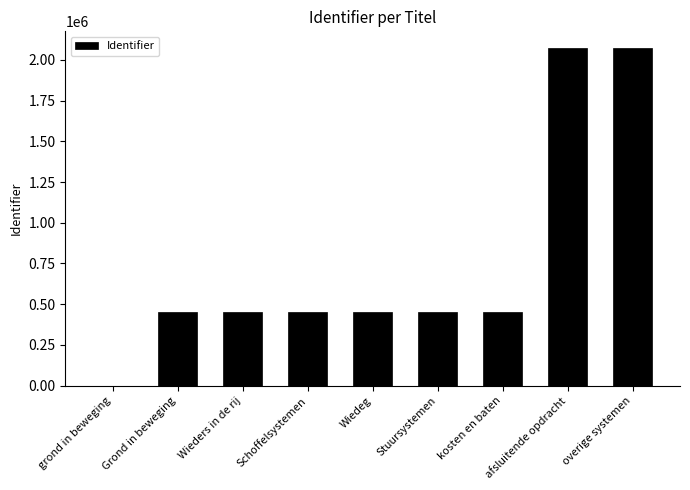

Read the value at Stuursystemen, to the nearest 100.

454300